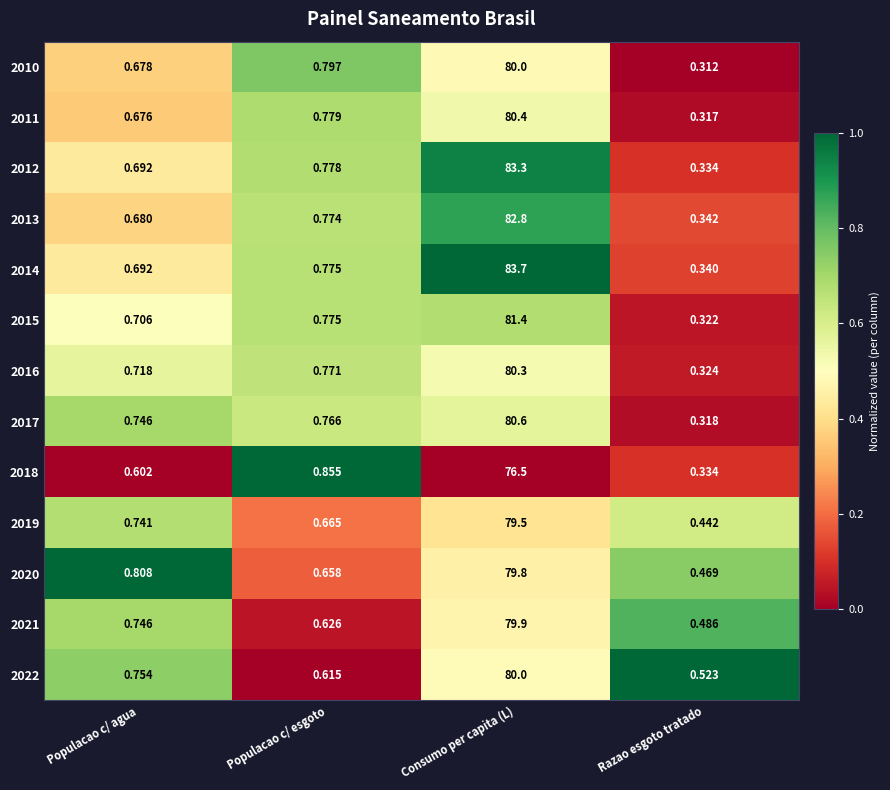

Where is 2012 nearest to the value 41?

Populacao c/ esgoto